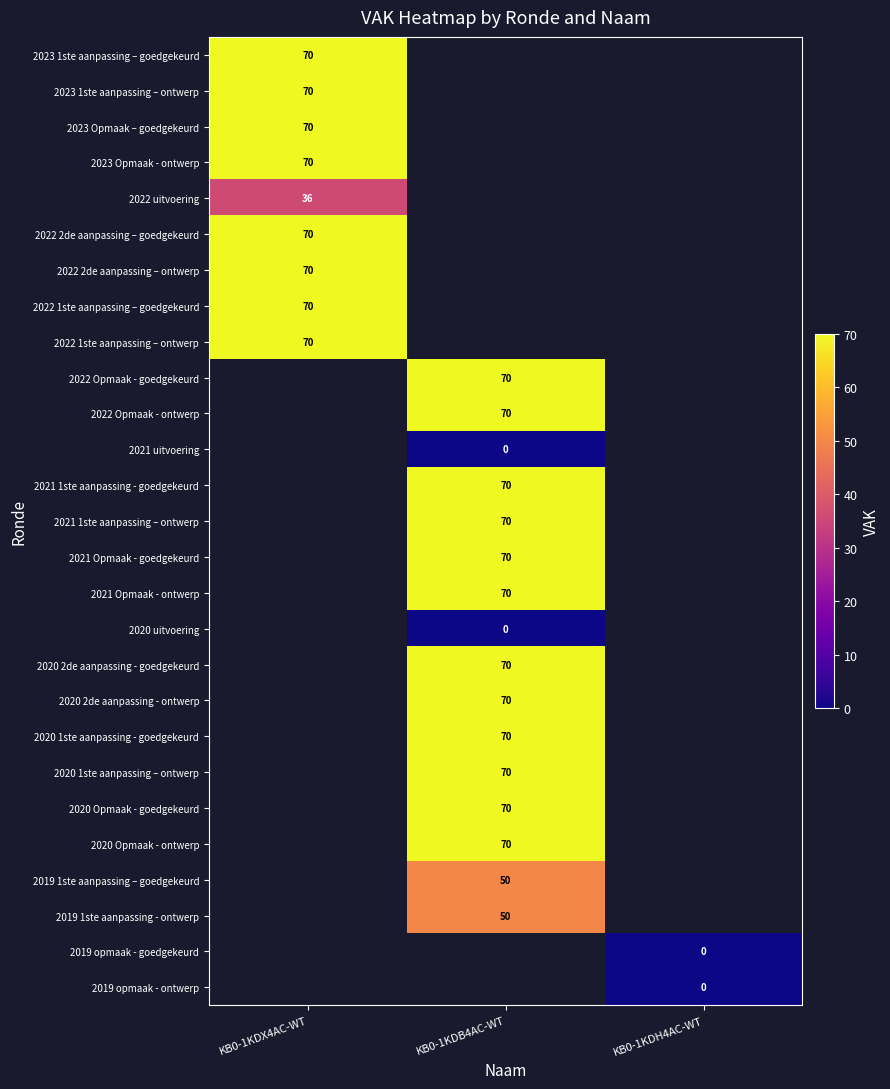

Count the number of data series in this chart.

27